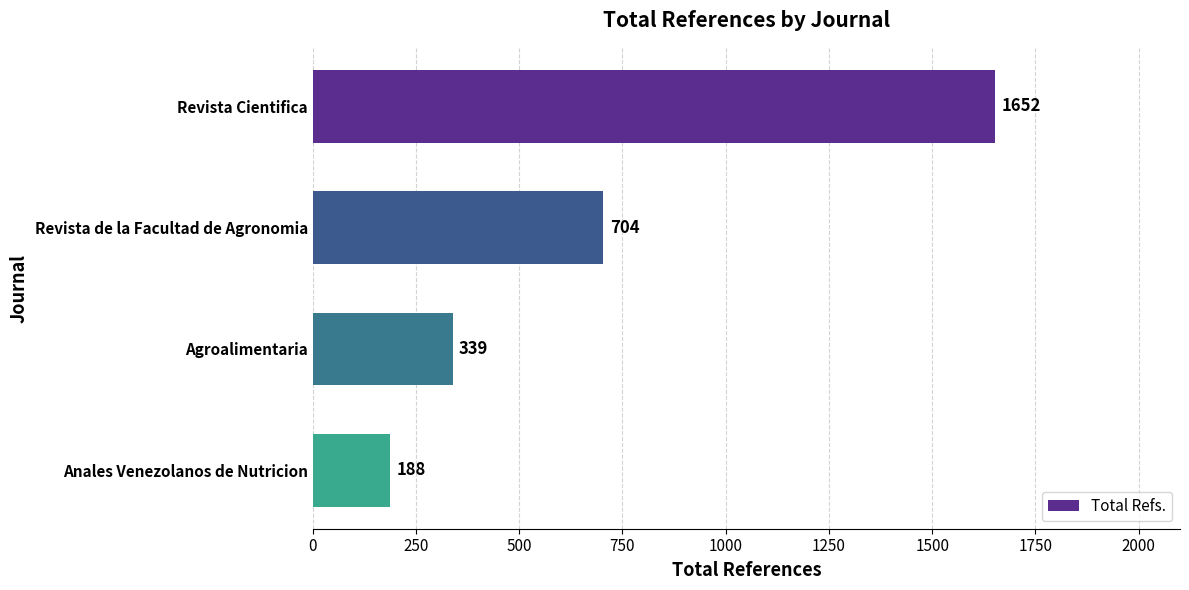

How many distinct data groups are displayed?

1